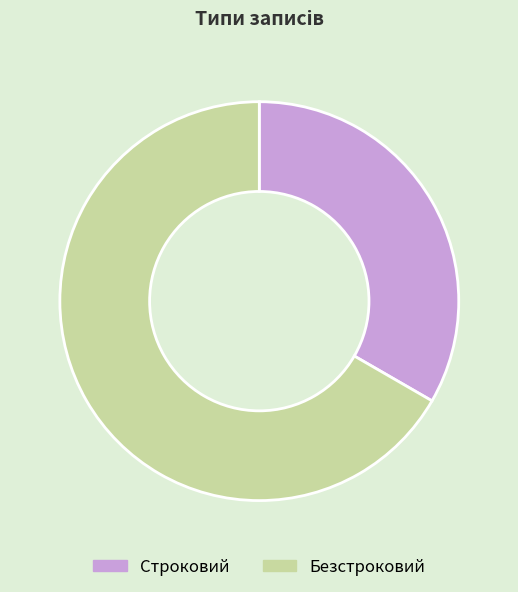

Is the sum of Безстроковий and Строковий greater than half?

Yes